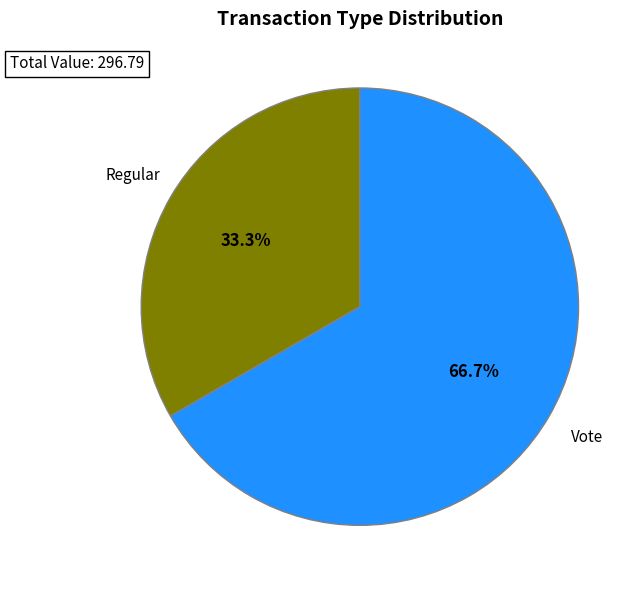

How many slices are in this pie chart?

2